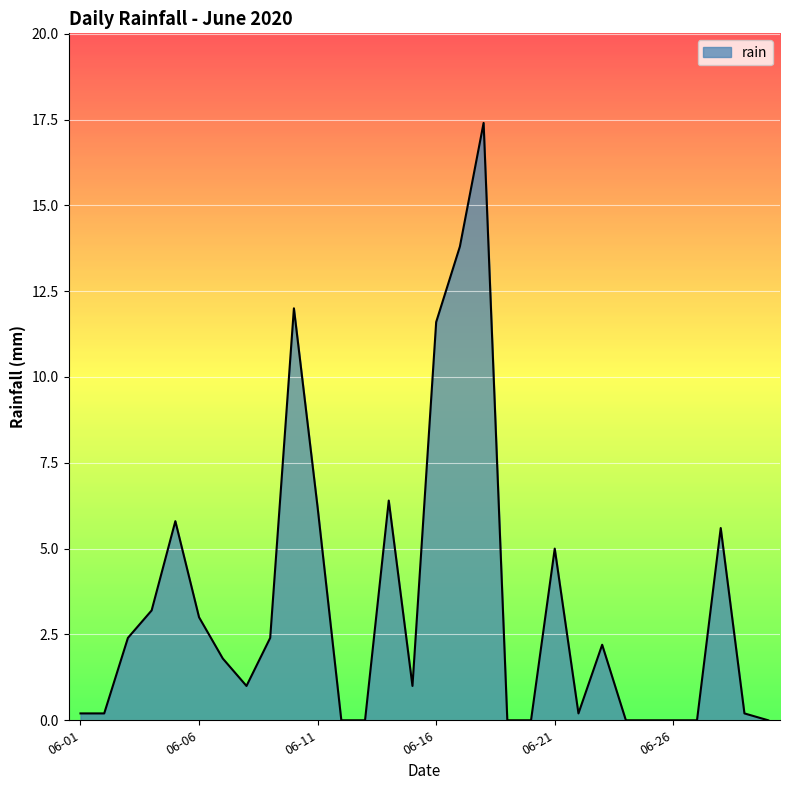

What is the difference between the maximum and minimum values?

17.4